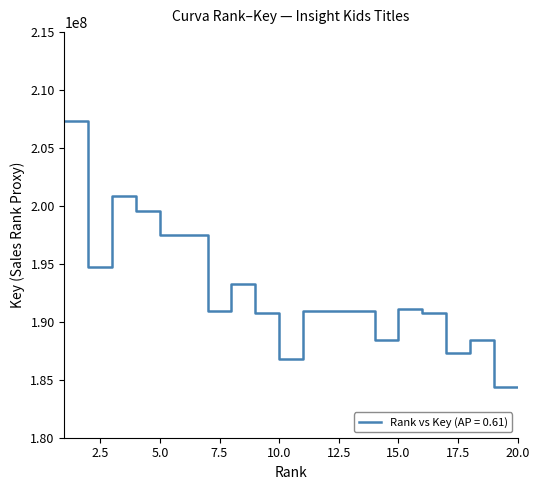

What is the difference between the maximum and minimum values?

22880688